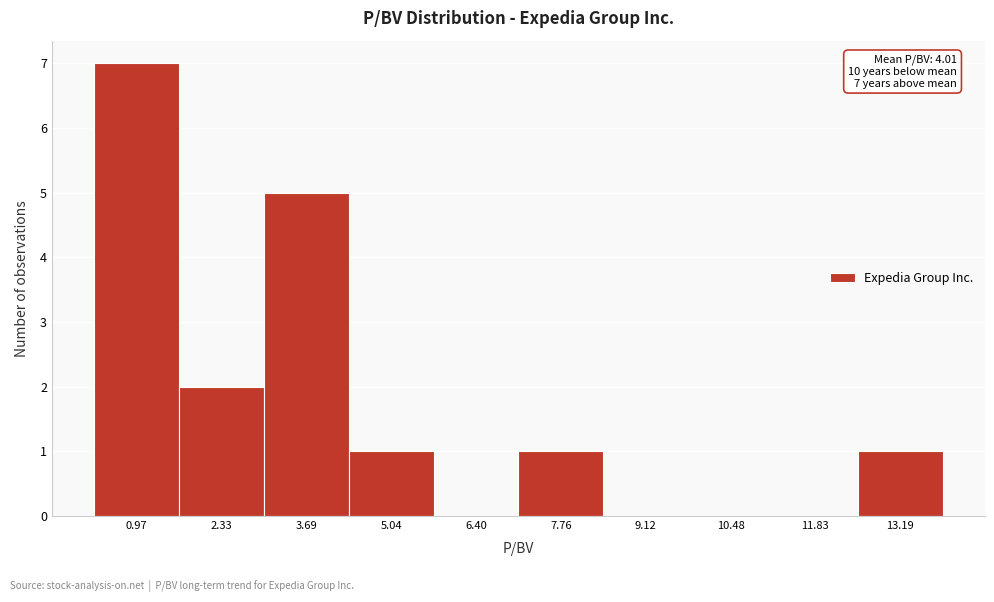

Reading right to left, extract all data points from this chart.

13.19=1	11.83=0	10.48=0	9.12=0	7.76=1	6.40=0	5.04=1	3.69=5	2.33=2	0.97=7